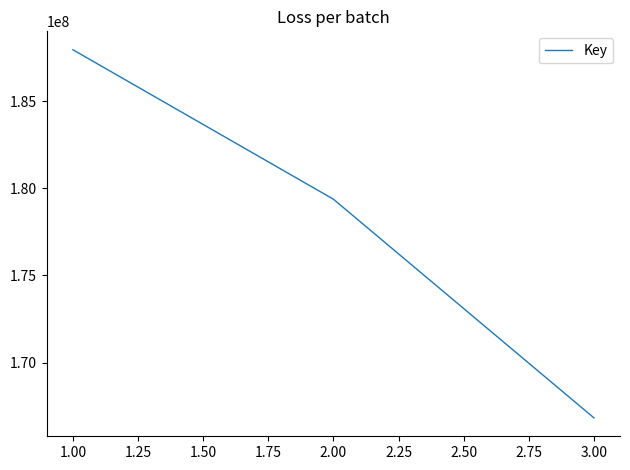

The value at 3.00 is 75329427. True or false?

False